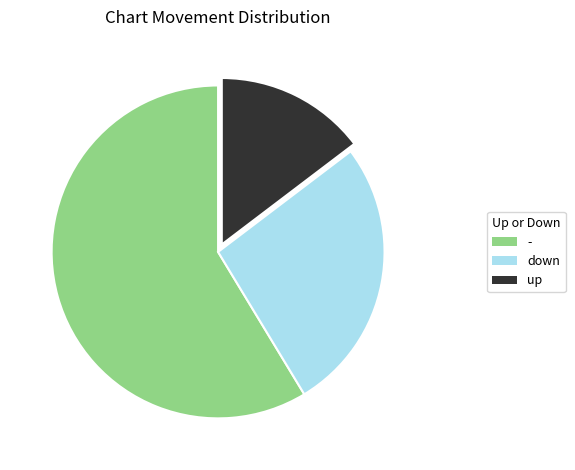

Rank the categories by value from highest to lowest.

-, down, up